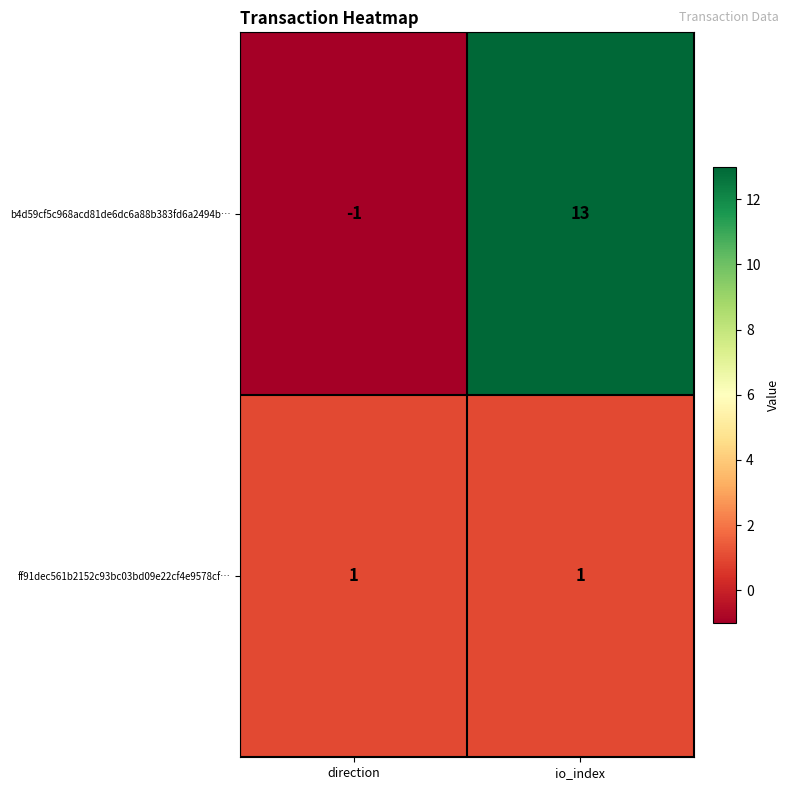

True or false: b4d59cf5c968acd81de6dc6a88b383fd6a2494b… has a value of -1 at direction.

True